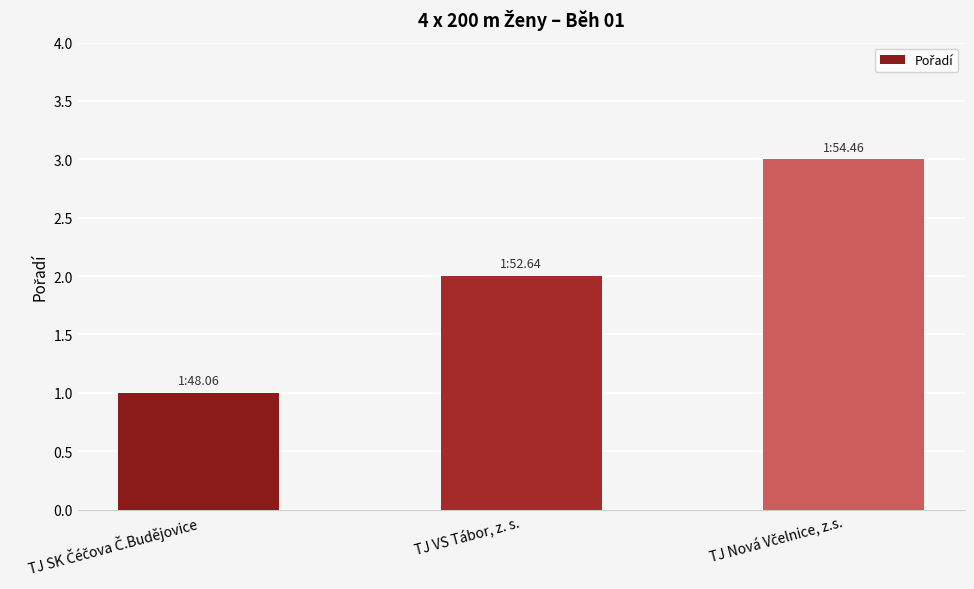

What is the minimum value shown in the chart?

1